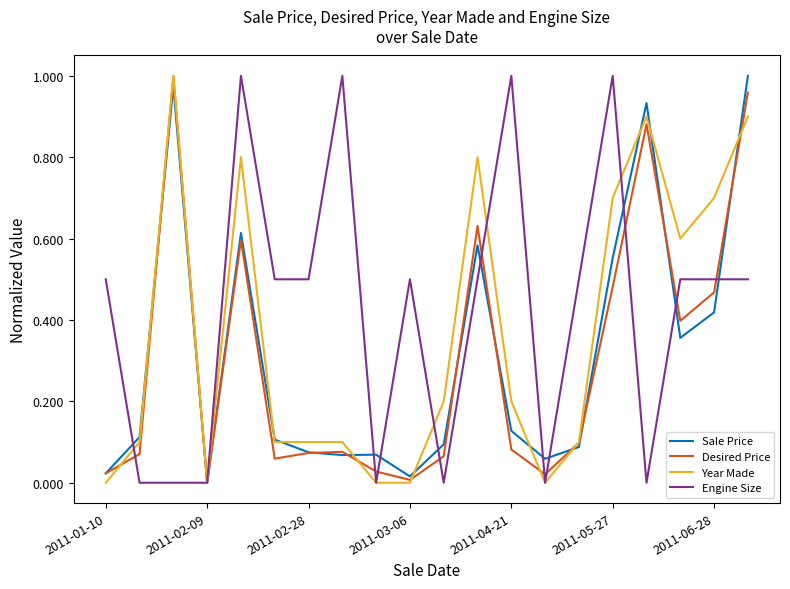

Which series has the largest total across all categories?

Engine Size